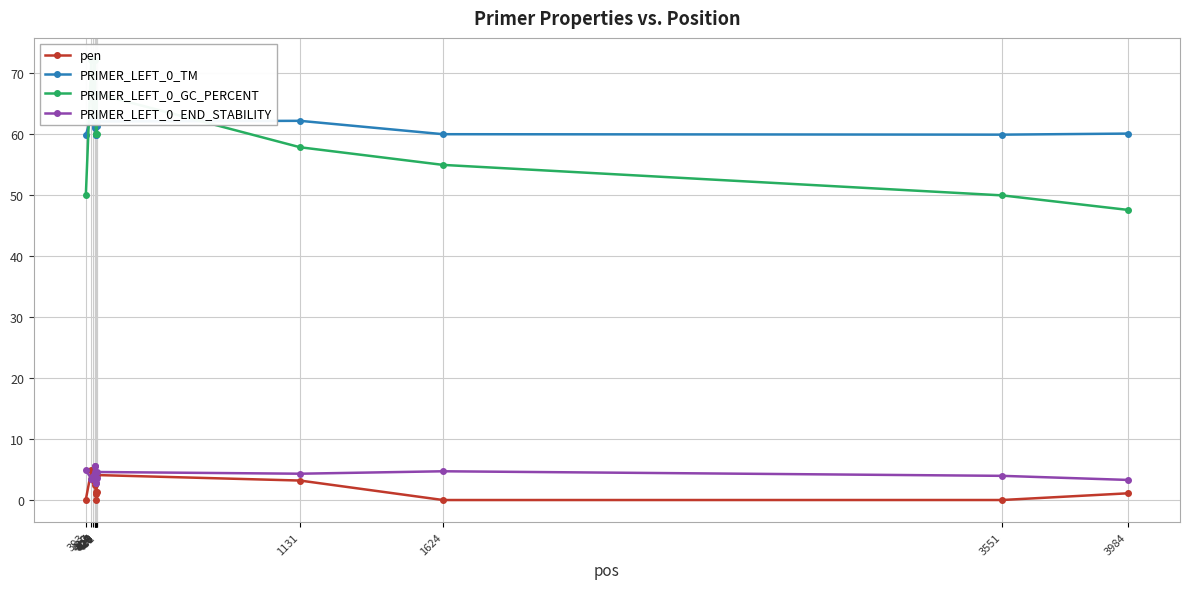

How many lines are shown in the chart?

4